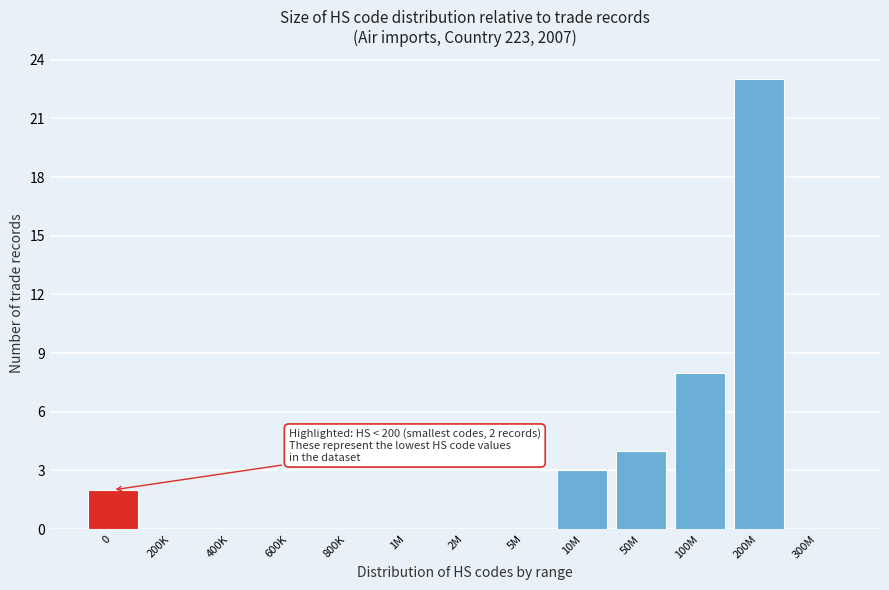

Reading right to left, extract all data points from this chart.

300M=0	200M=23	100M=8	50M=4	10M=3	5M=0	2M=0	1M=0	800K=0	600K=0	400K=0	200K=0	0=2